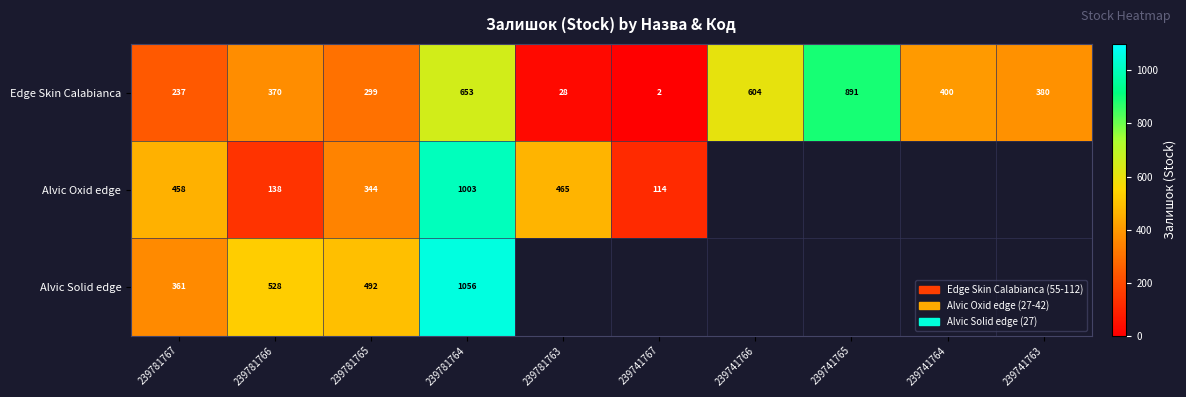

Which category has the lowest value in the Edge Skin Calabianca series?

239741767